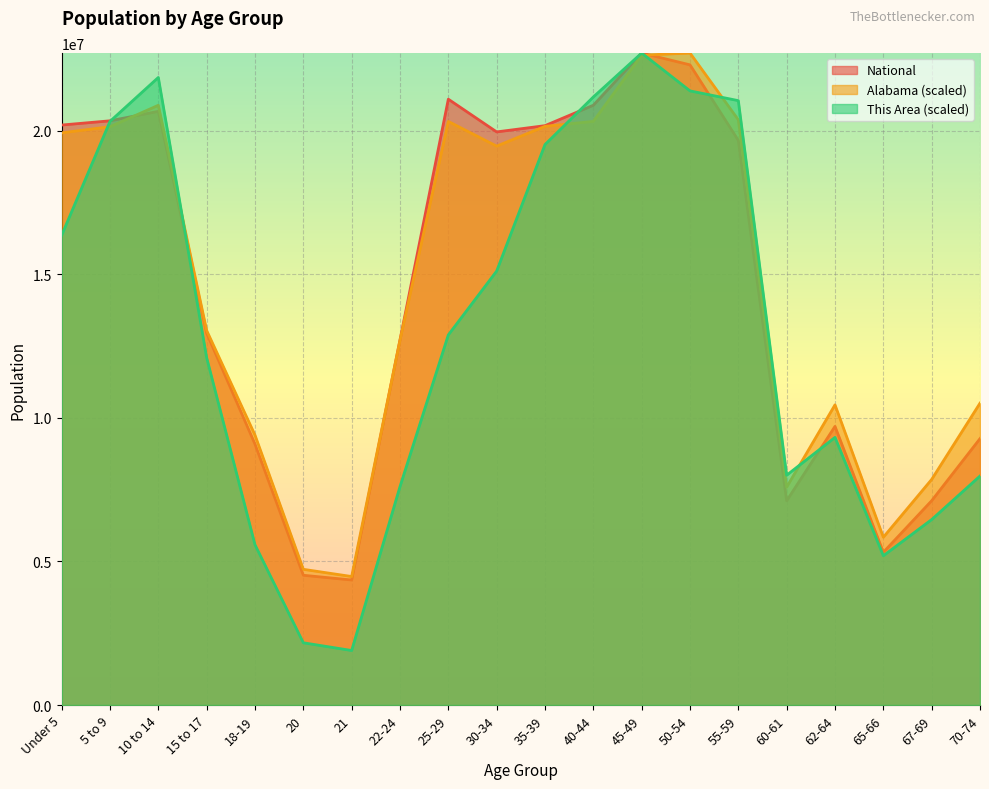

At which category is the sum across all series the highest?

45-49